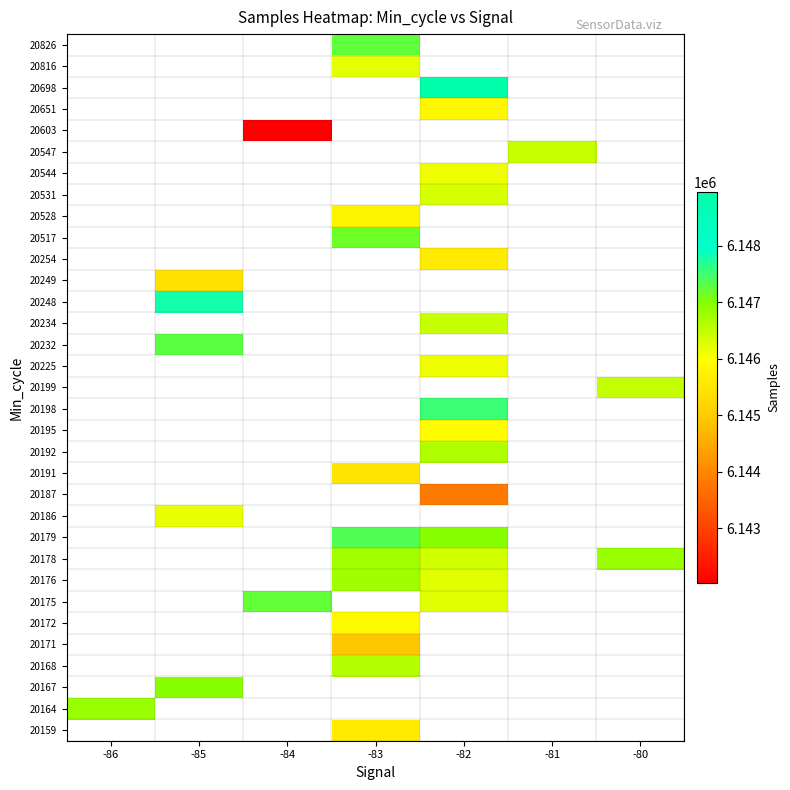

What is the minimum value shown in the chart?

6142042.0